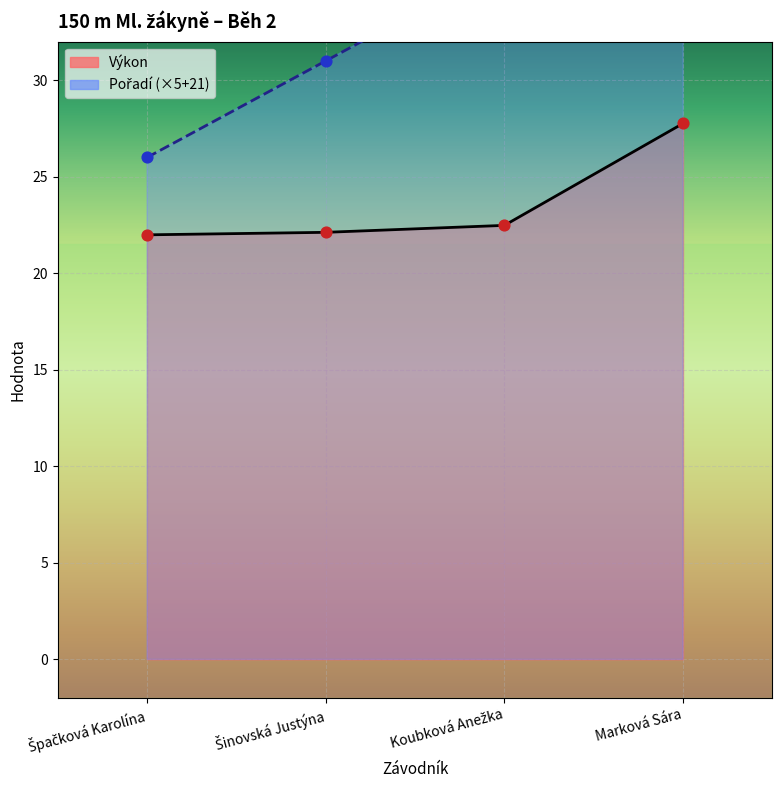

Which series has the largest total across all categories?

Pořadí